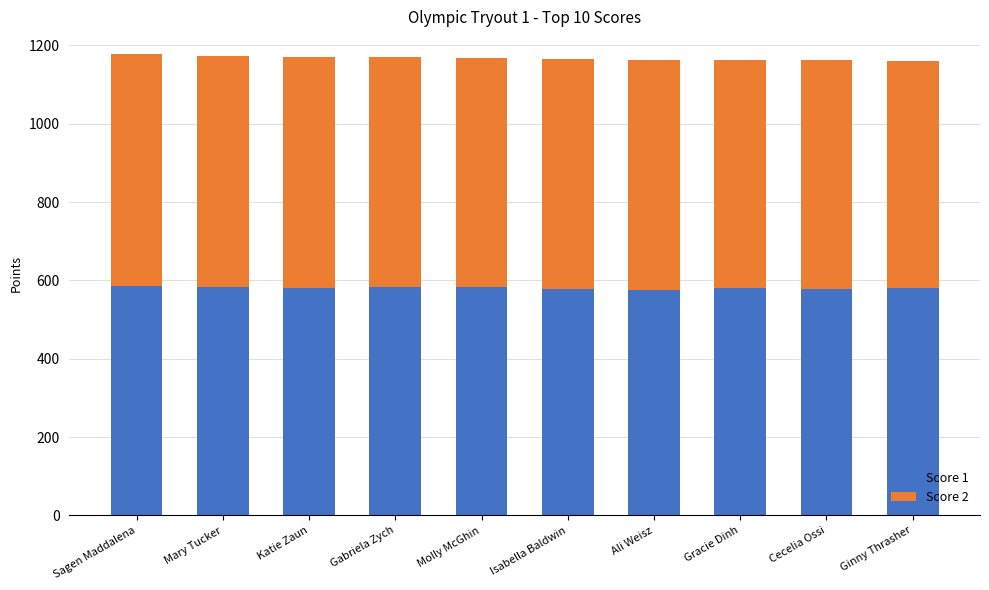

What is the sum of all Score 1 values?

5810